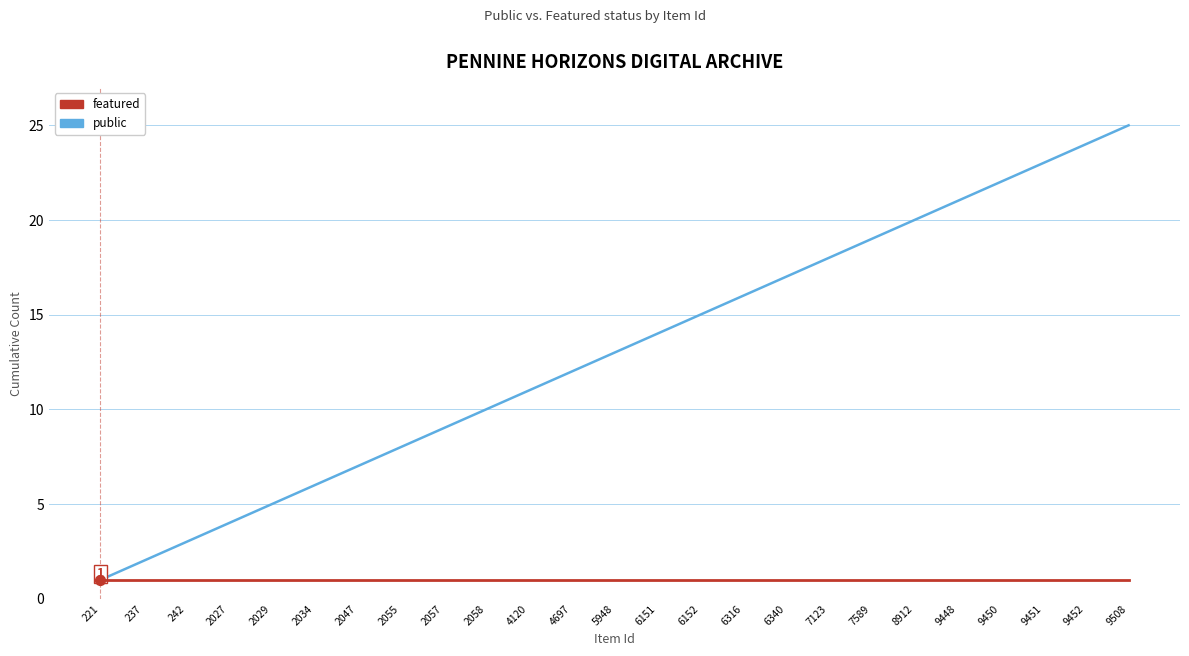

What are all the series names shown in the legend?

featured, public